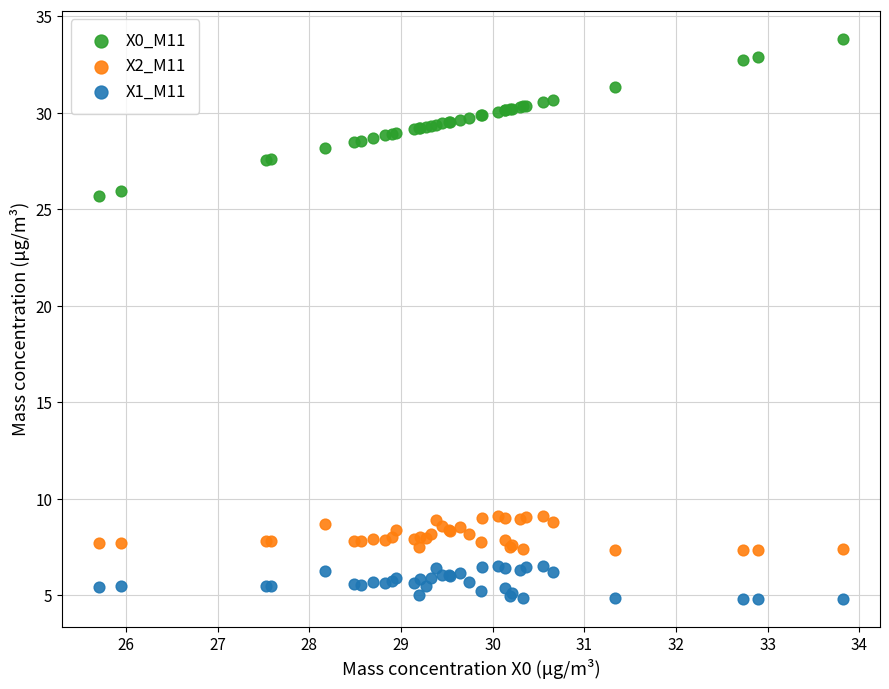

Which series reaches the minimum Y coordinate?

X1_M11